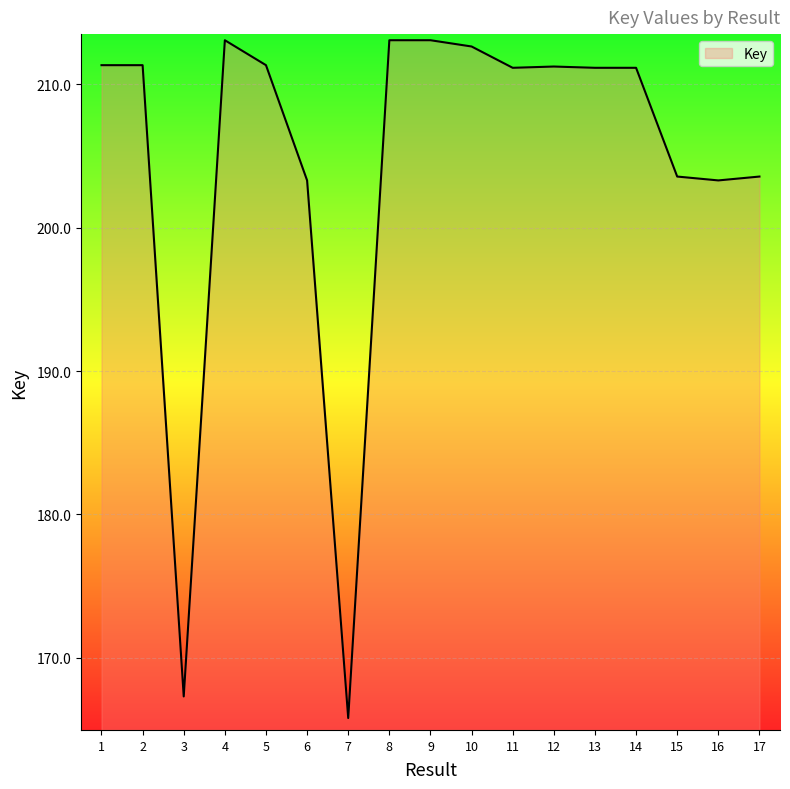

Rank the categories by value from lowest to highest.

7, 3, 6, 16, 17, 15, 14, 13, 11, 12, 1, 2, 5, 10, 8, 9, 4